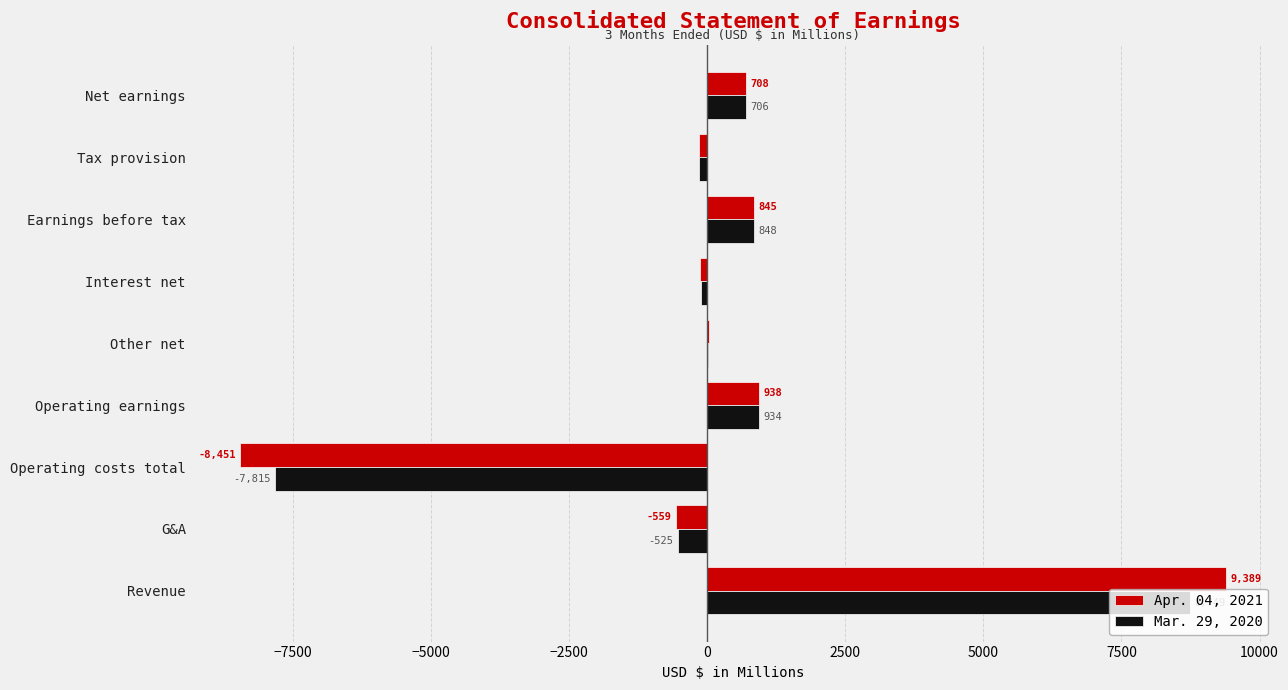

Which category has the highest value in the Apr. 04, 2021 series?

Revenue